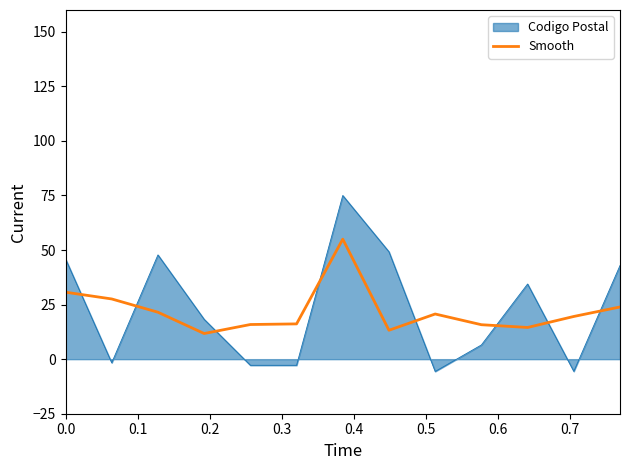

How many distinct data groups are displayed?

2